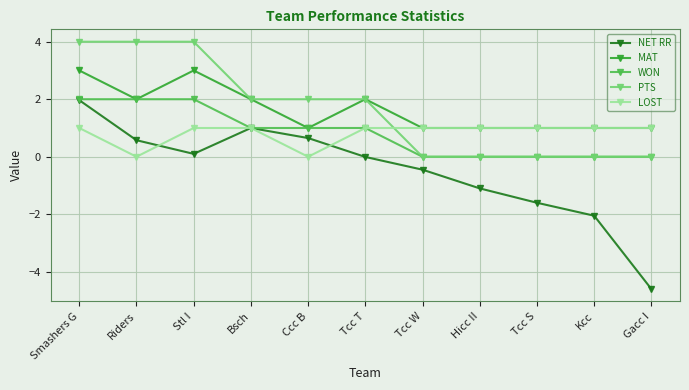

What is the sum of all WON values?

9.0